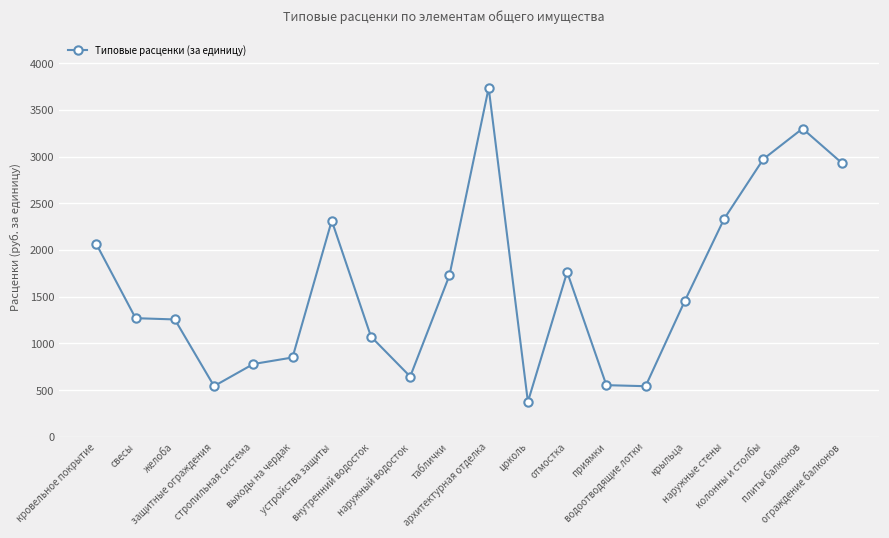

What is the label of the 7th point from the right?

приямки